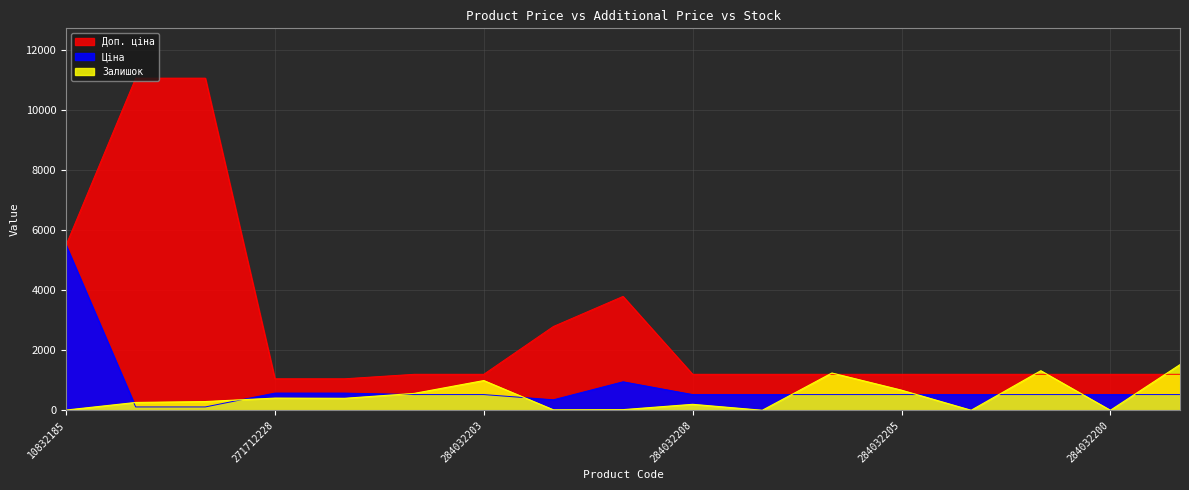

The value of Ціна at 284032206 is 522.2. True or false?

True